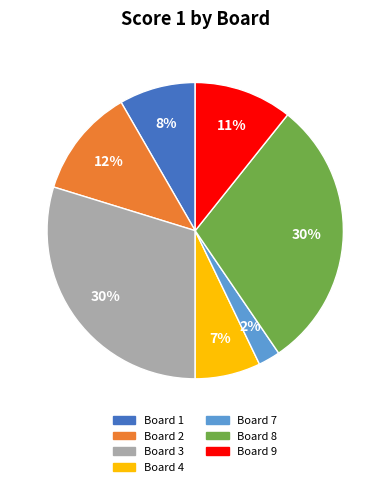

How many slices are in this pie chart?

7